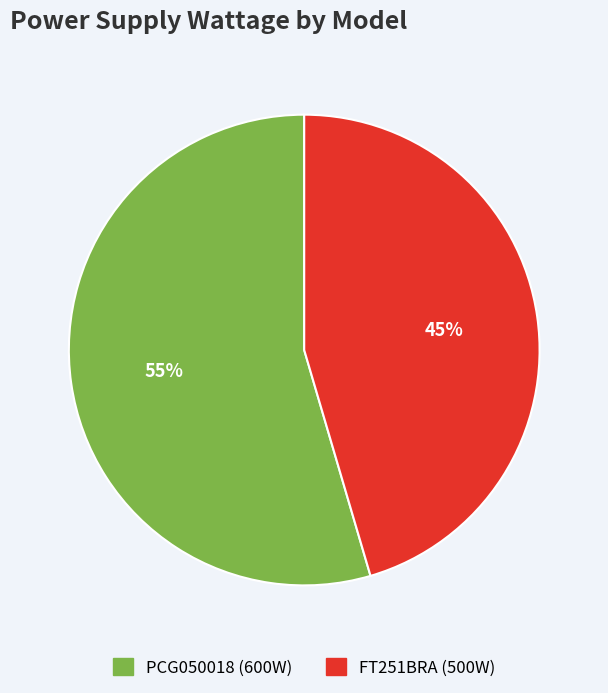

To the nearest percent, what is the average slice percentage?

50%